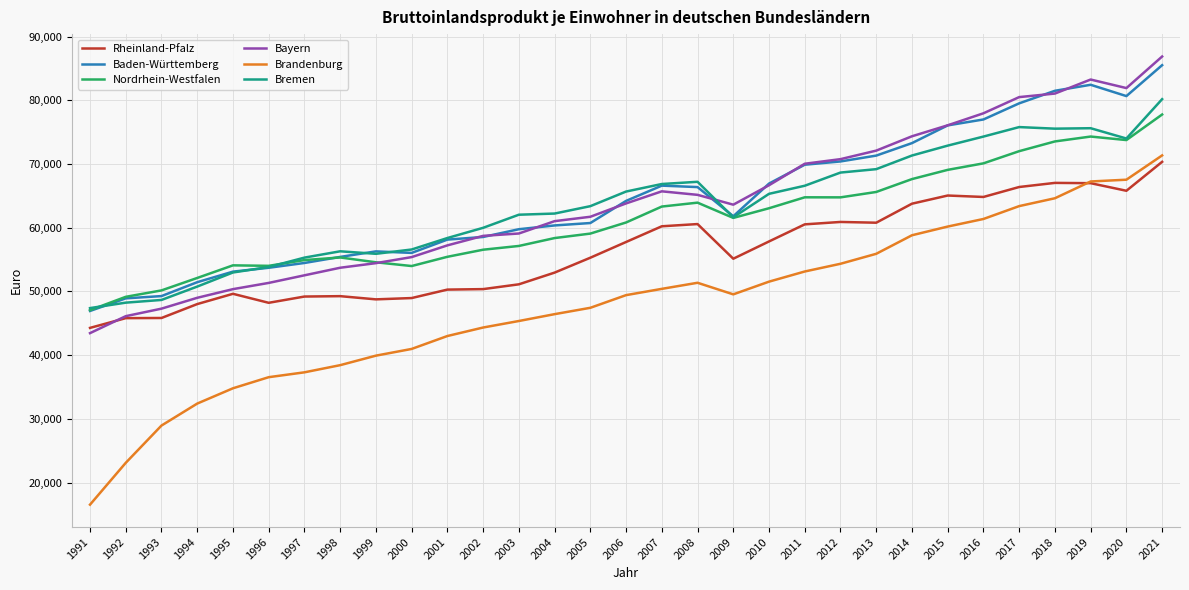

What are all the series names shown in the legend?

Rheinland-Pfalz, Baden-Württemberg, Nordrhein-Westfalen, Bayern, Brandenburg, Bremen